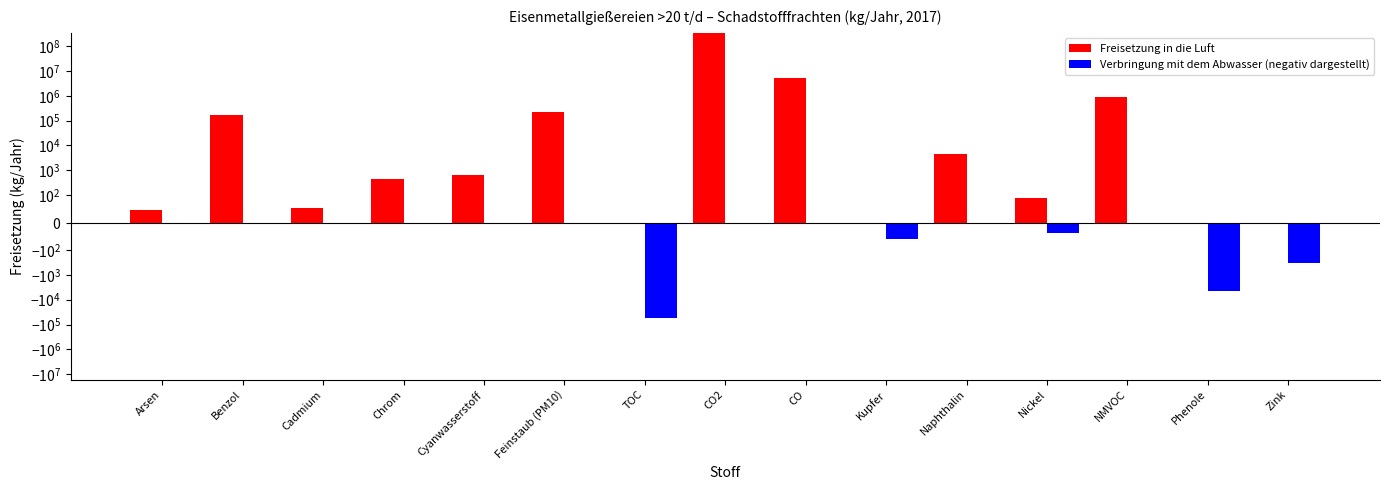

What is the average value of the Freisetzung in die Luft series?

22445529